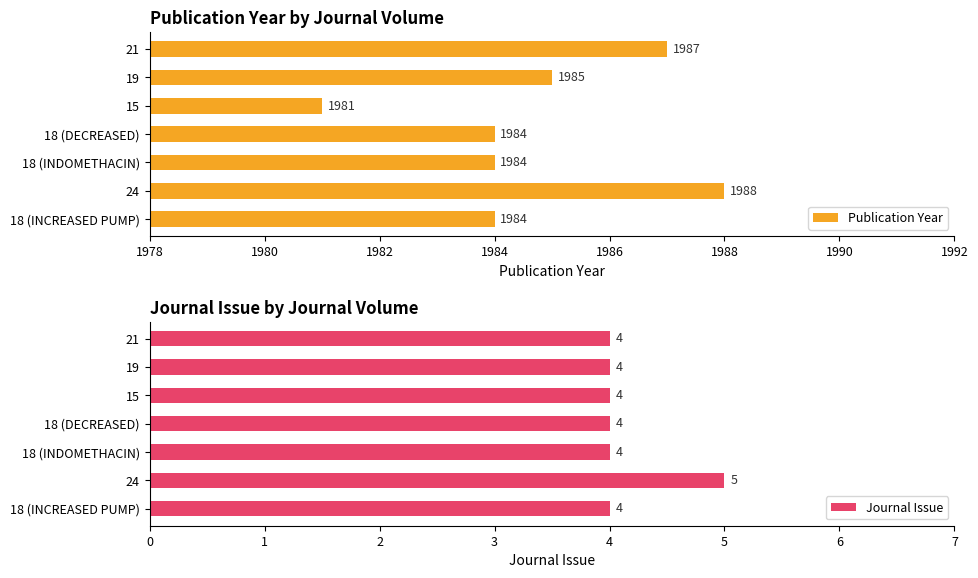

List the series in order of their overall mean, lowest first.

Journal Issue, Publication Year